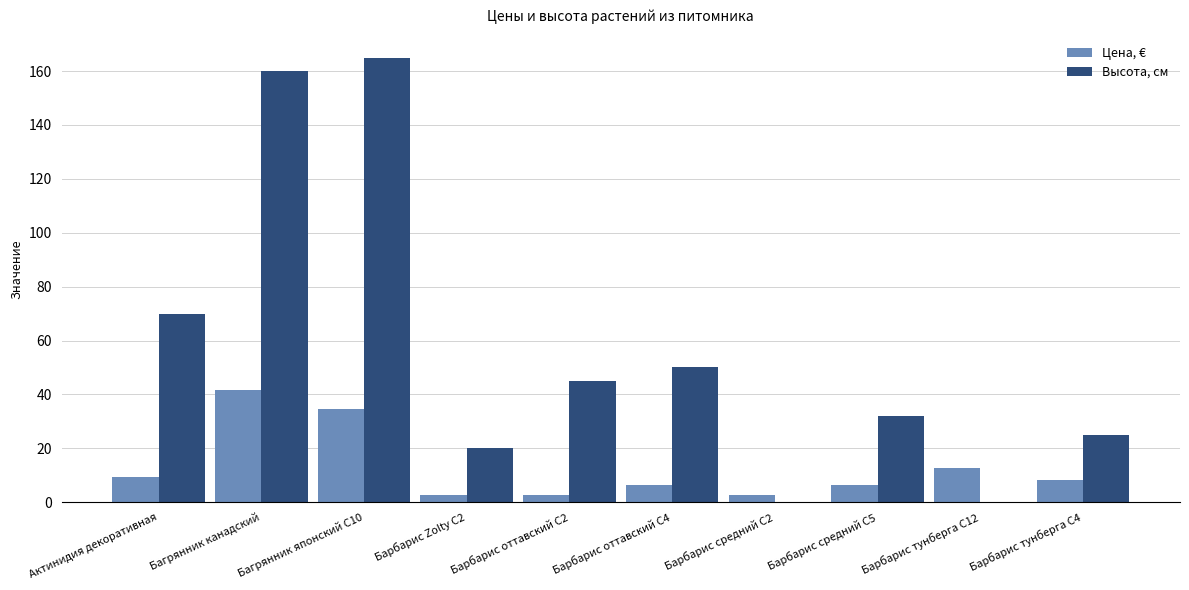

What is the maximum value shown in the chart?

165.0